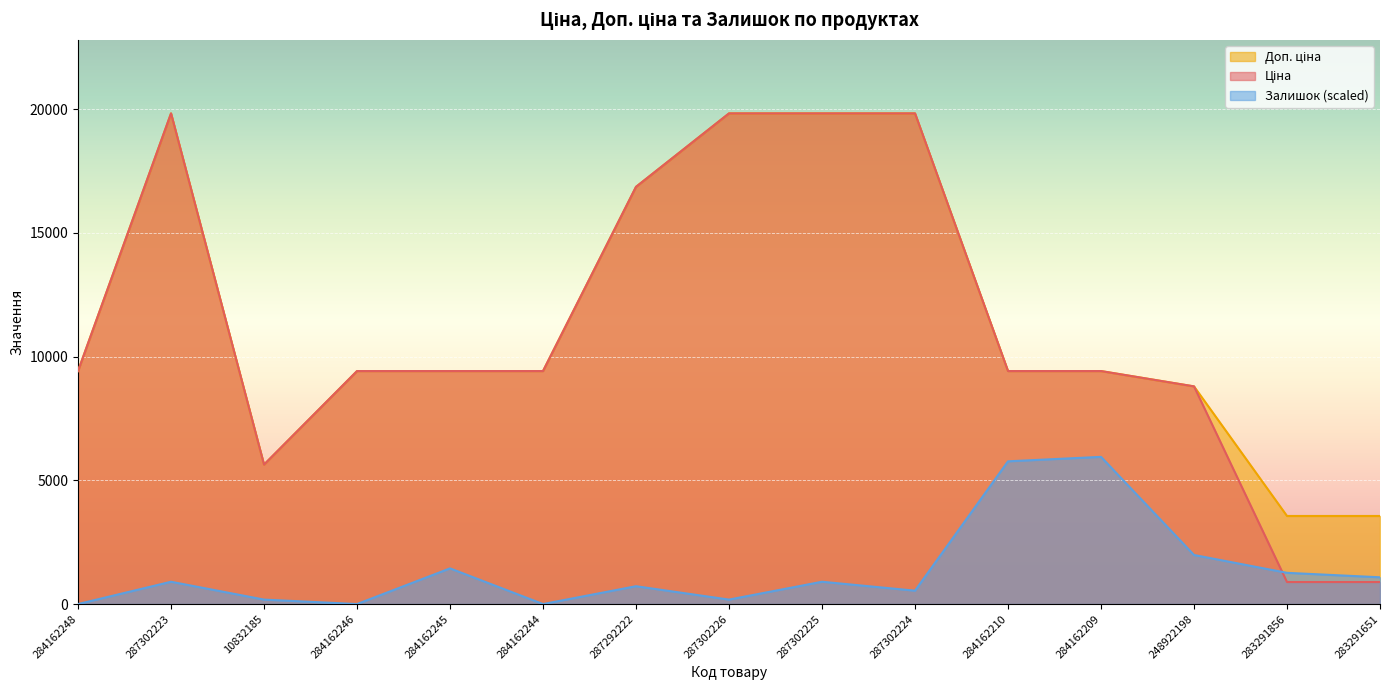

What is the difference between the maximum and minimum values in the Залишок series?

5949.3